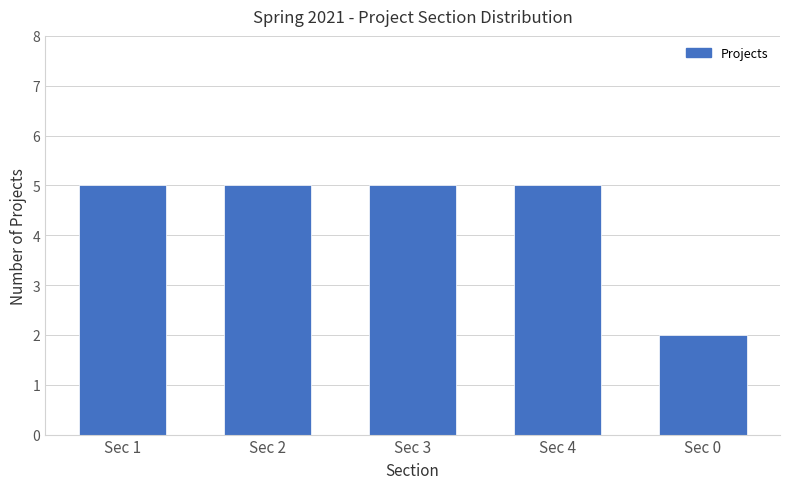

At which label is the value closest to 3?

Sec 0